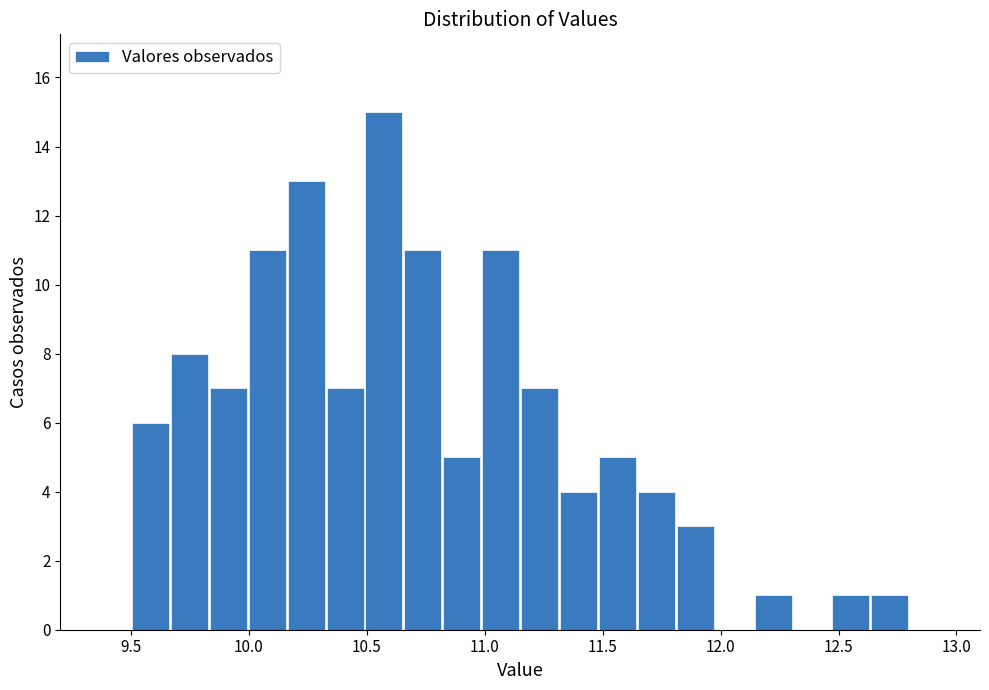

Read against the x-axis, roughly where is the centre of the tallest bar?

10.55